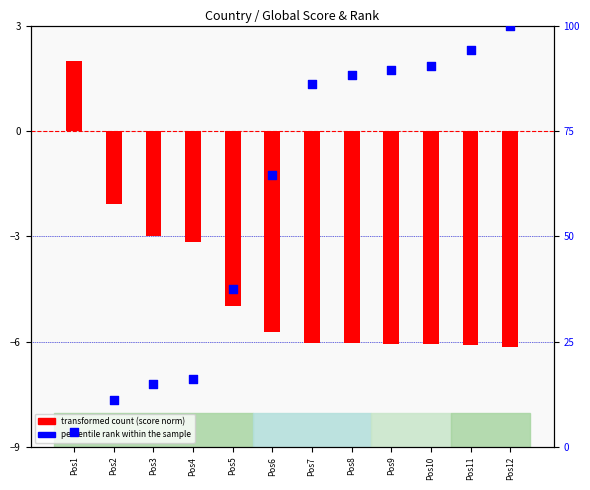

What is the change in value from Pos4 to Pos5?

+21.5